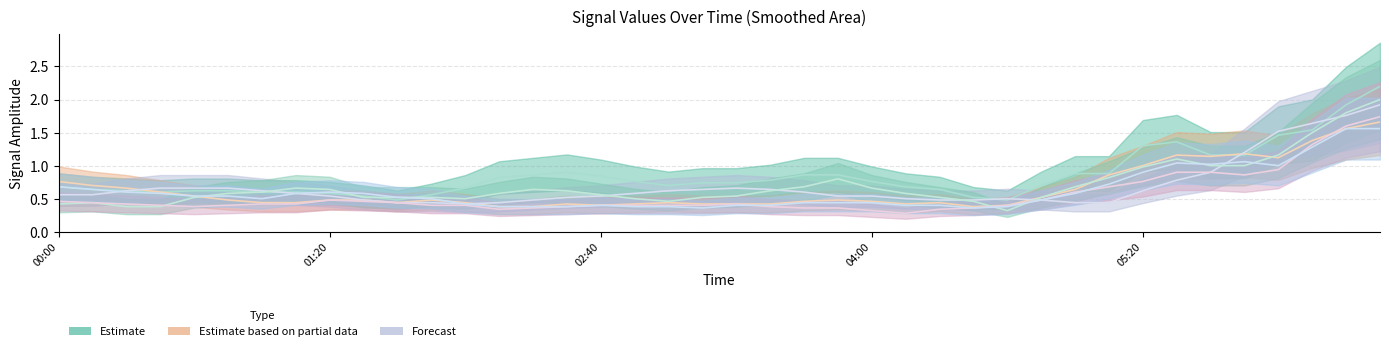

Reading left to right, list all the values displayed in this chart.

col_0.284: 0.5	0.8	0.8	0.6	0.4	0.4	0.9	0.8	0.5	0.4	0.3	0.7	0.5	0.9	0.9	1.1	0.9	0.7	0.6	0.5	0.8	1.1	0.7	0.8	0.9	0.8	0.6	0.3	0.6	0.3	0.6	1.7	1.2	0.6	2.4	0.9	0.7	1.2	2.1	2.8
col_0.963: 0.7	0.8	0.8	0.5	0.5	0.4	0.5	0.5	0.3	0.5	0.6	0.5	0.3	0.5	0.3	0.3	0.5	0.5	0.4	0.4	0.4	0.4	0.5	0.4	0.6	0.5	0.3	0.3	0.5	0.3	0.6	0.9	0.9	1.6	1.0	1.4	0.8	1.1	1.3	2.3
col_2.031: 0.4	0.7	0.6	0.7	0.7	0.6	0.7	0.6	0.5	0.5	0.4	0.4	0.4	0.5	0.4	0.5	0.6	0.6	0.6	0.6	0.7	0.7	0.7	0.5	0.4	0.4	0.7	0.5	0.4	0.4	0.5	0.6	0.3	0.4	1.3	1.3	1.2	1.8	2.0	1.9
col_0.381: 0.6	0.3	0.3	0.4	0.3	0.6	1.0	0.6	0.5	0.6	0.5	0.4	0.6	0.5	0.5	0.9	0.7	0.5	0.2	0.2	0.7	1.0	0.6	0.6	0.5	1.3	0.3	0.2	0.3	0.2	0.6	1.3	1.0	1.0	1.0	1.2	0.8	1.0	1.8	2.7
col_0.672: 0.5	0.5	0.3	0.4	0.4	0.4	0.4	0.4	0.5	0.4	0.7	0.3	0.3	0.3	0.4	0.4	0.4	0.4	0.4	0.4	0.4	0.4	0.5	0.2	0.3	0.4	0.2	0.3	0.5	0.4	0.6	0.6	0.9	0.9	0.8	1.3	0.6	0.7	1.3	2.7
col_1.060: 0.6	0.8	0.6	0.6	0.4	0.5	0.6	0.6	0.4	0.8	0.6	0.5	0.3	0.3	0.4	0.4	0.5	0.3	0.4	0.3	0.4	0.4	0.5	0.4	0.5	0.4	0.4	0.3	0.4	0.3	0.5	0.9	0.8	1.1	1.2	1.2	0.8	1.0	0.8	2.6